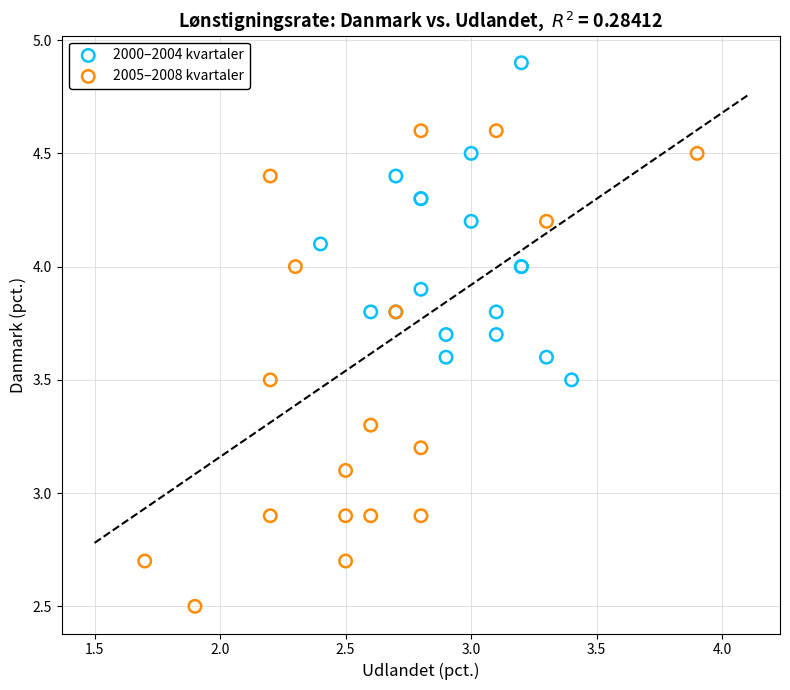

Which series contains the highest Y value?

2000–2004 kvartaler